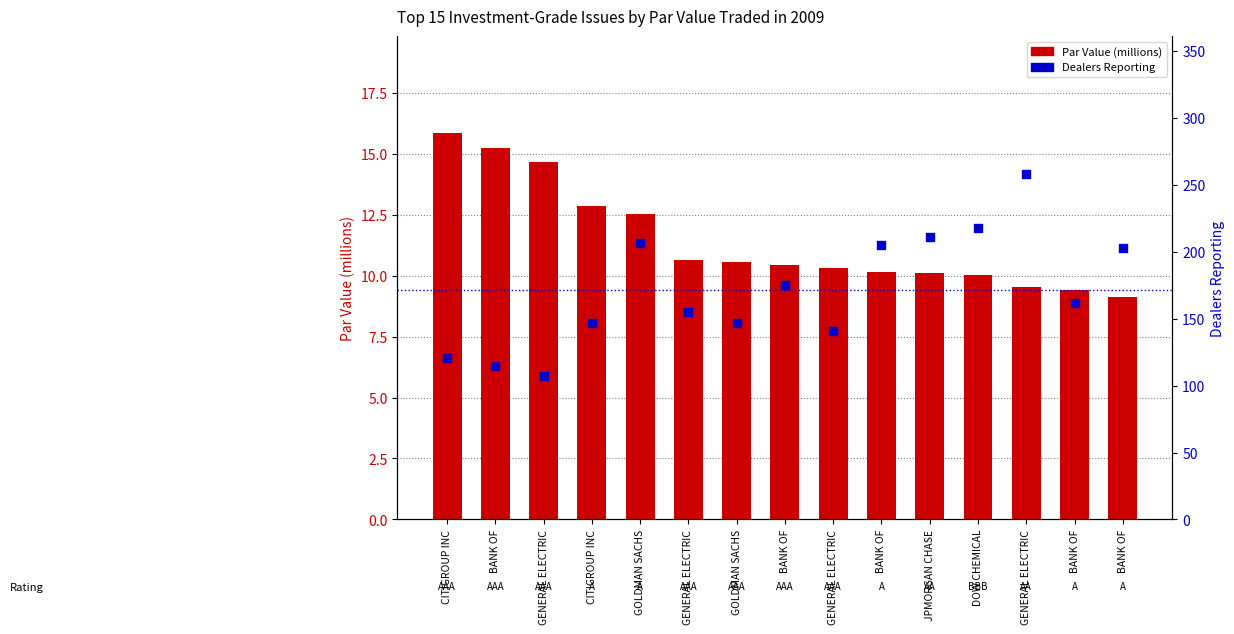

Which series has the largest Y range (max minus min)?

Dealers Reporting